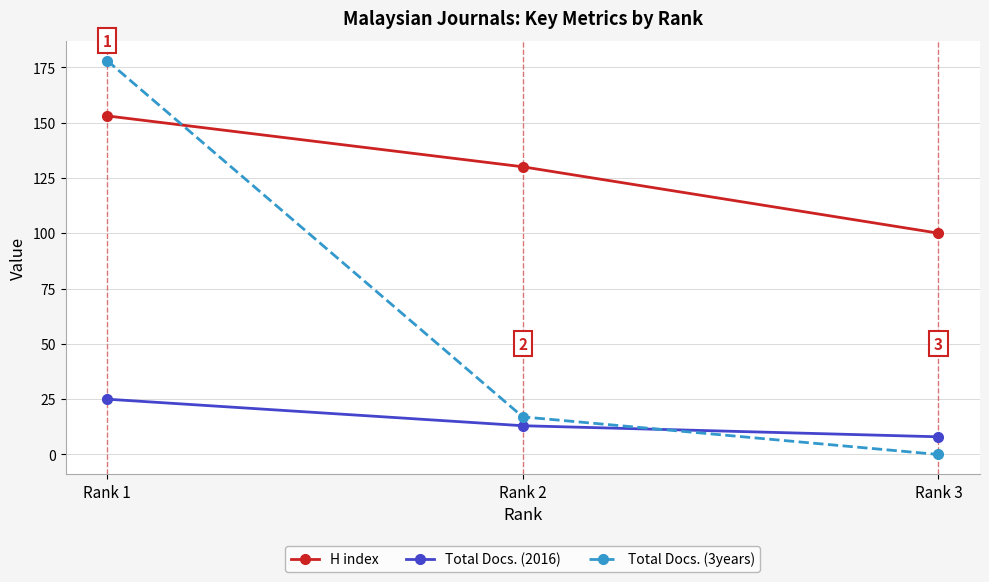

Which series has the largest total across all categories?

H index